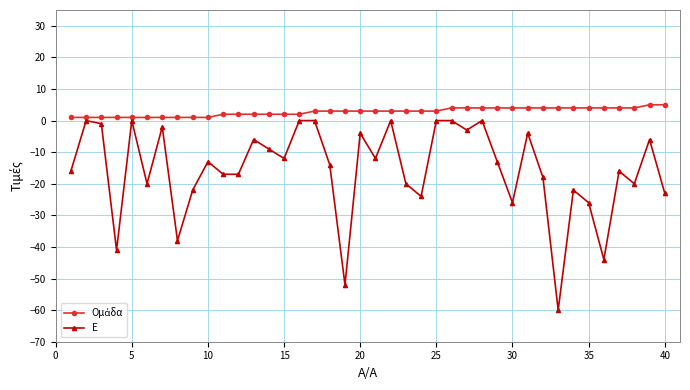

Which series has the largest range (max minus min)?

Ε